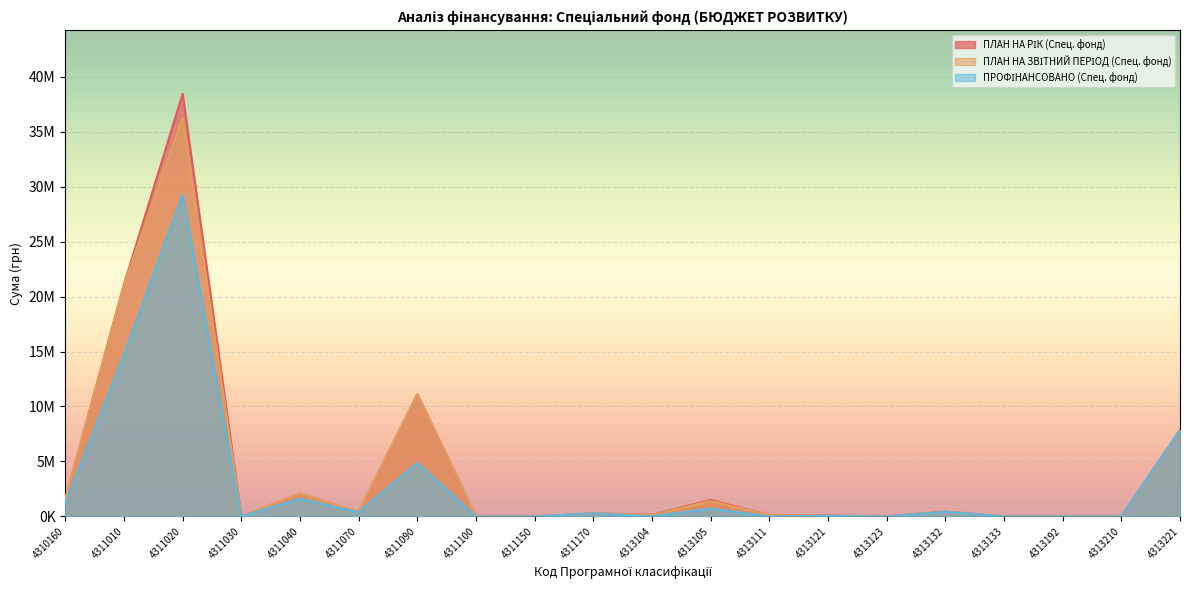

True or false: ПРОФІНАНСОВАНО (Спец. фонд) and ПЛАН НА ЗВІТНИЙ ПЕРІОД (Спец. фонд) cross at least once.

False